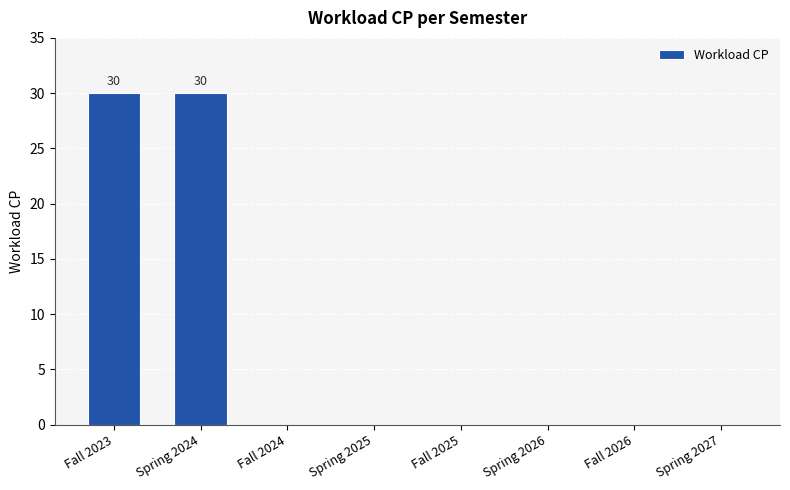

What is the change in value from Spring 2024 to Spring 2026?

-30